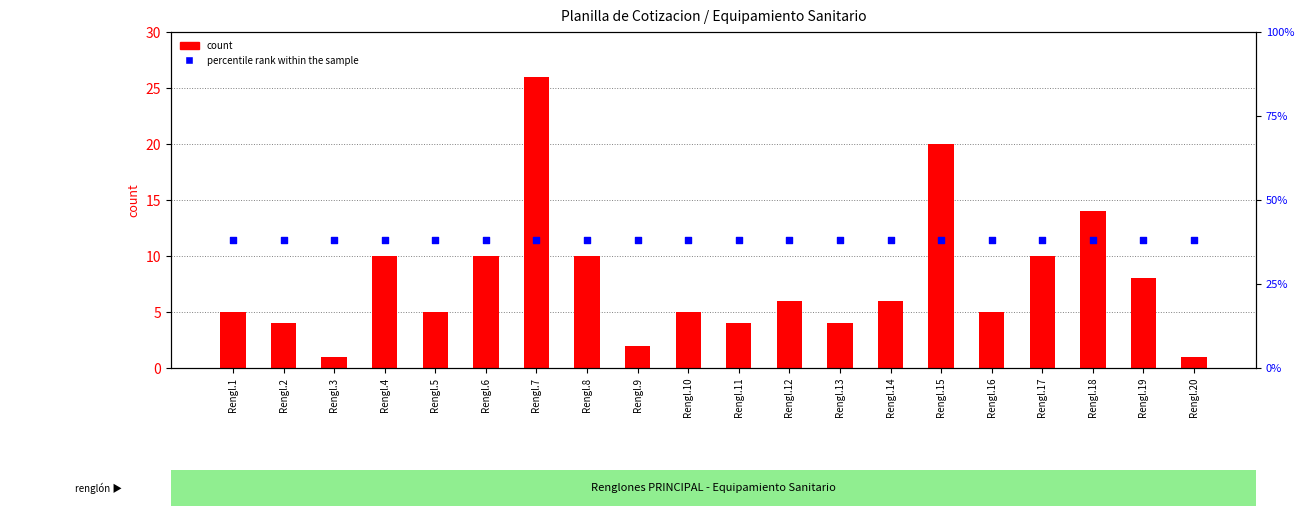

Which series has the widest spread of Y values?

count